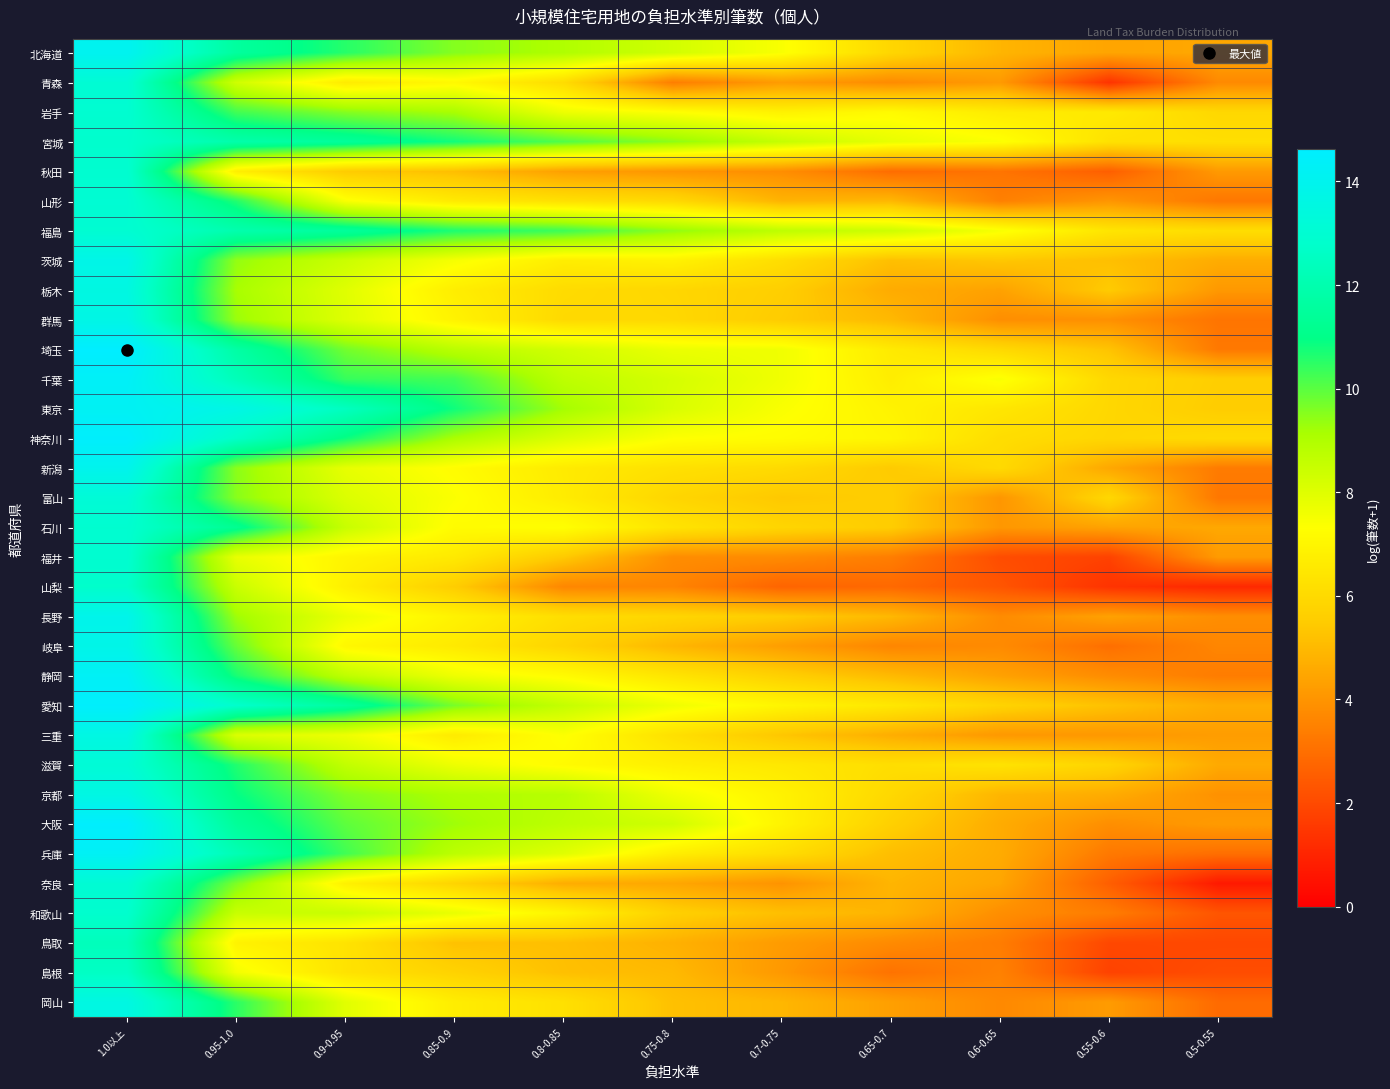

Rank the series at 0.55-0.6 from highest to lowest value.

岩手, 福島, 宮城, 千葉, 富山, 東京, 神奈川, 滋賀, 栃木, 埼玉, 愛知, 茨城, 京都, 新潟, 北海道, 石川, 長野, 岡山, 三重, 山形, 群馬, 大阪, 静岡, 和歌山, 兵庫, 岐阜, 秋田, 奈良, 鳥取, 福井, 島根, 青森, 山梨